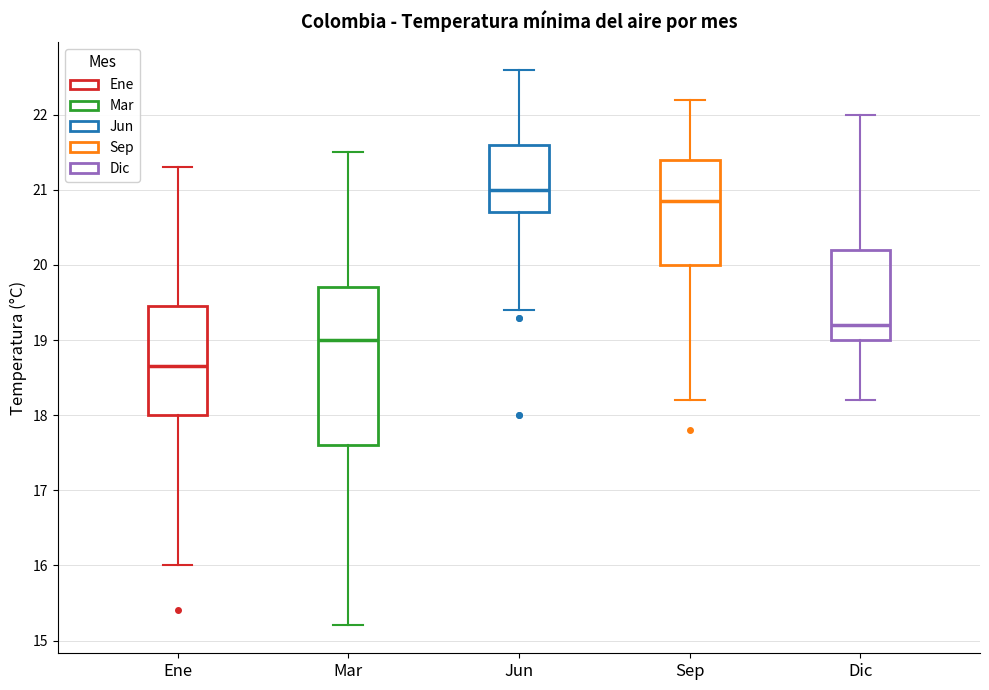

Which box has the lowest median line?

Ene